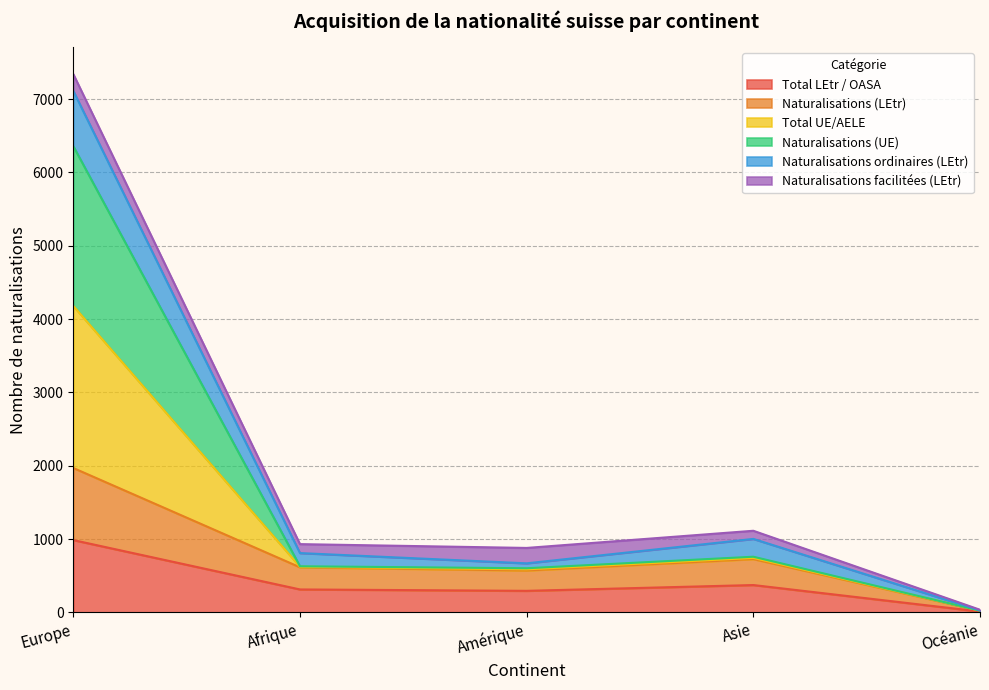

Which category has the lowest value in the Total LEtr / OASA series?

Océanie